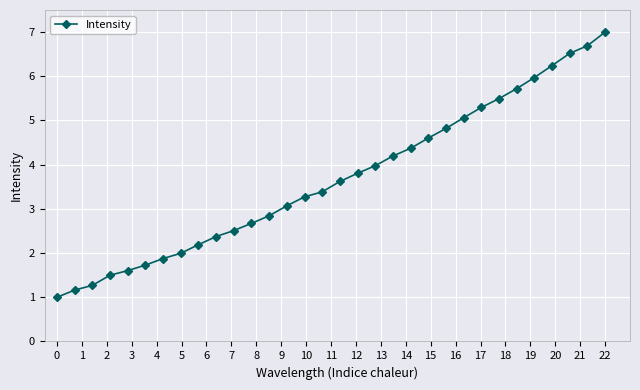

What is the difference between the maximum and second lowest values?

5.8